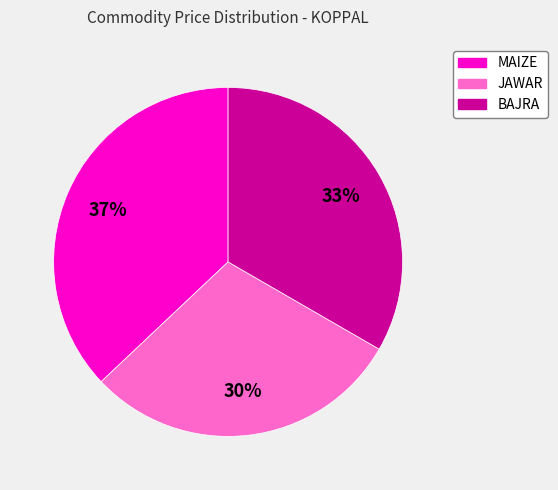

Which has a higher value, JAWAR or BAJRA?

BAJRA